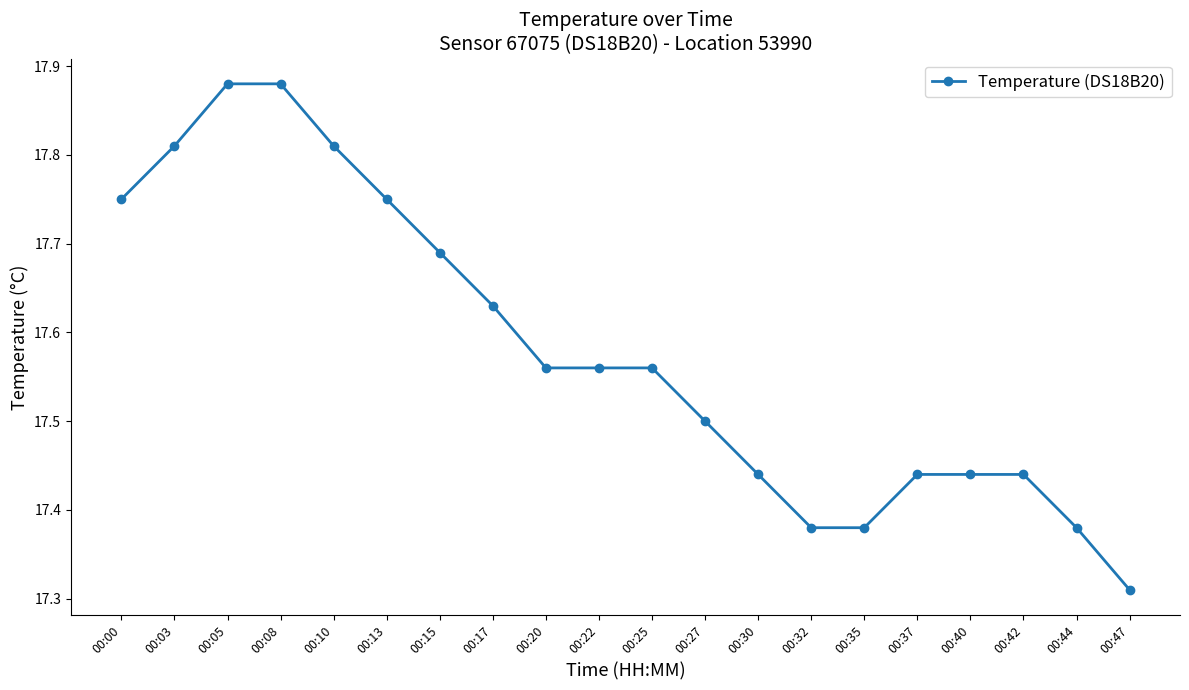

What is the difference between the maximum and minimum values?

0.6